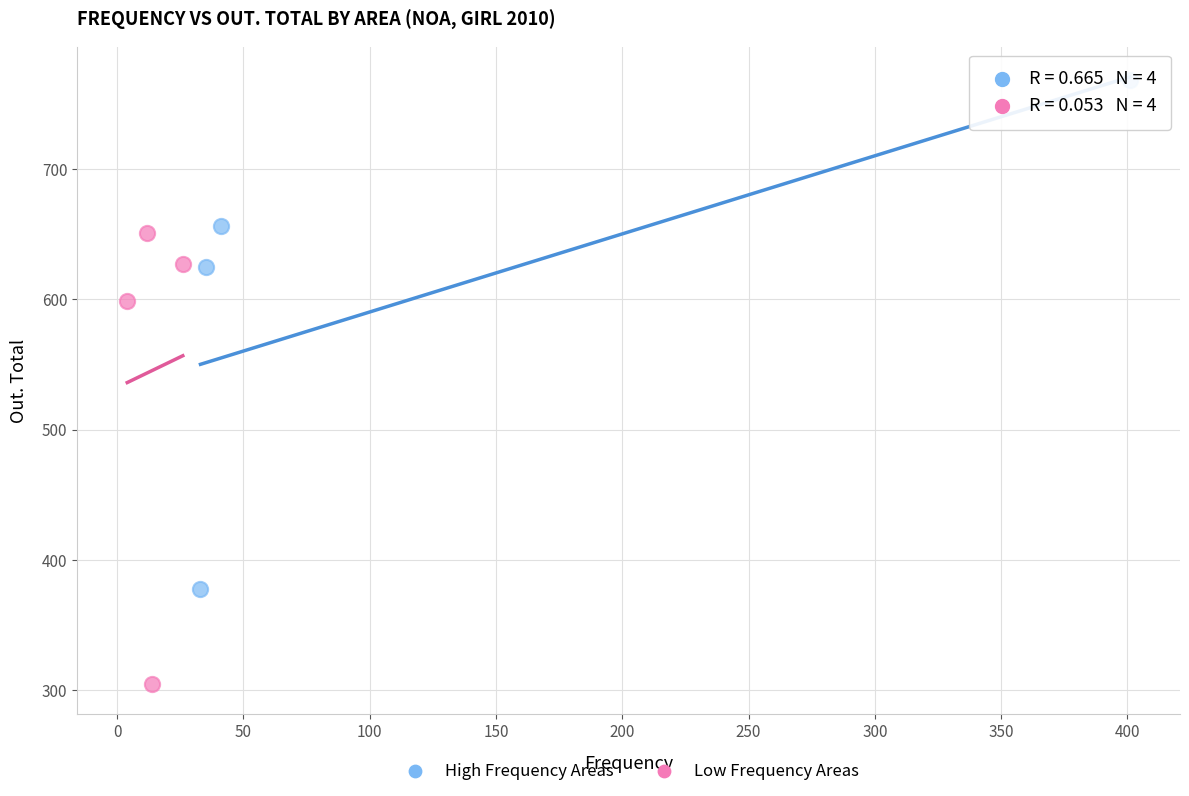

Which series has the largest Y range (max minus min)?

High Frequency Areas